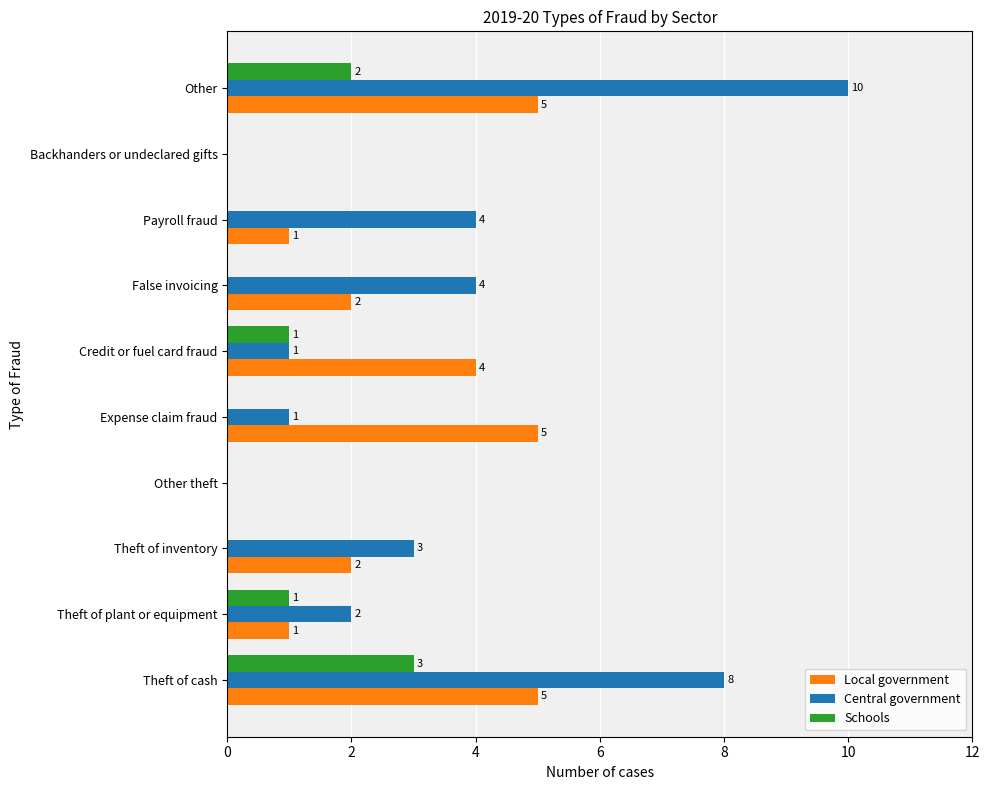

Which series has the largest range (max minus min)?

Central government